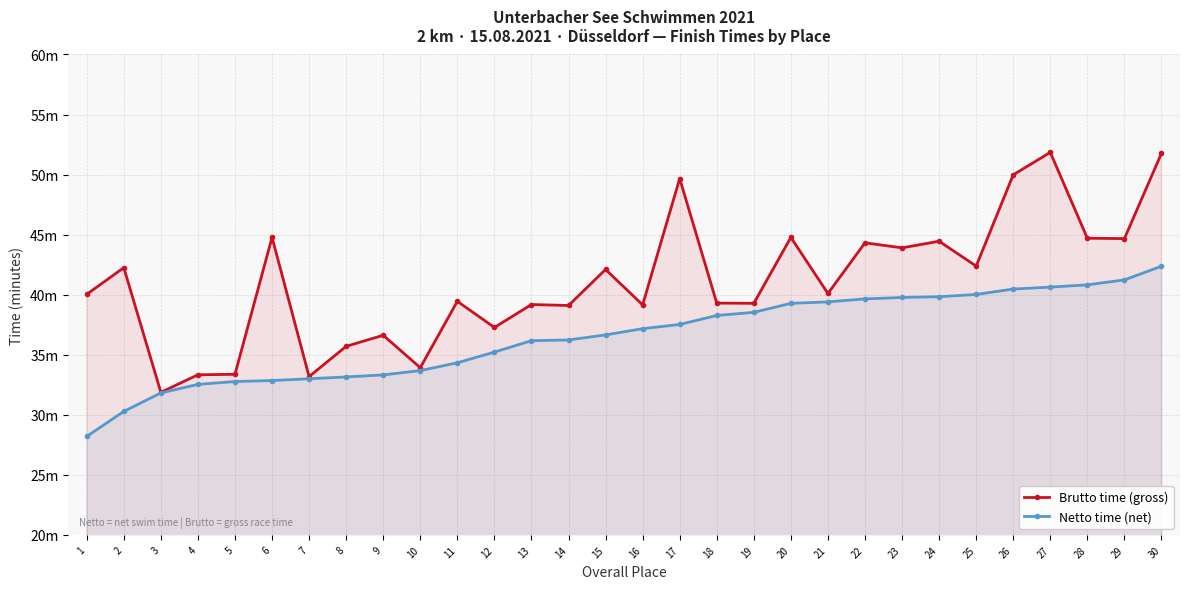

At how many categories does at least one series exceed 43?

11